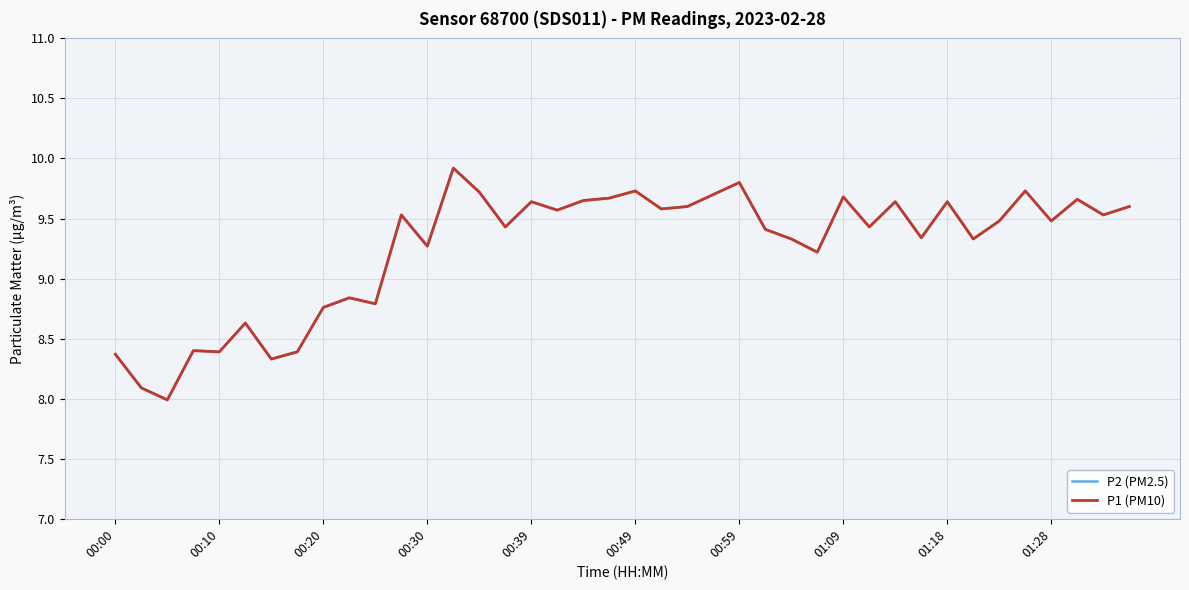

Does the chart display data point markers on the line(s)?

No